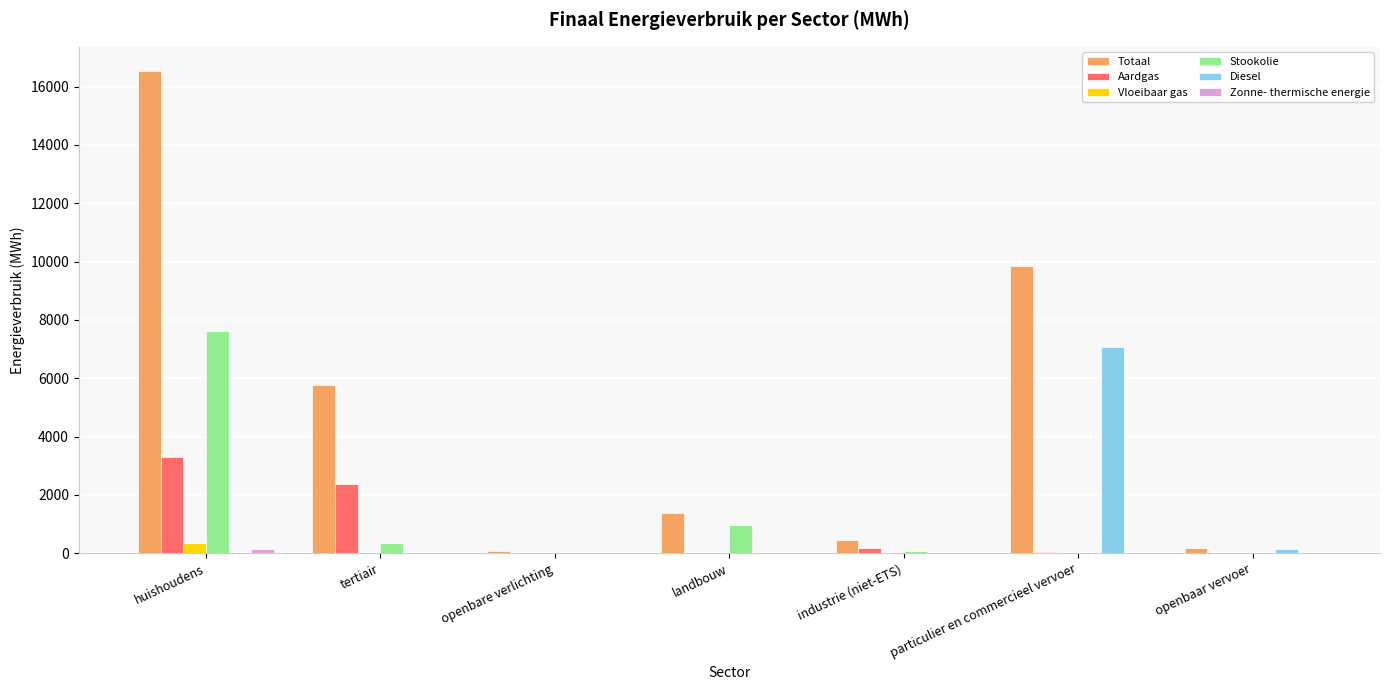

At which category is the sum across all series the highest?

huishoudens